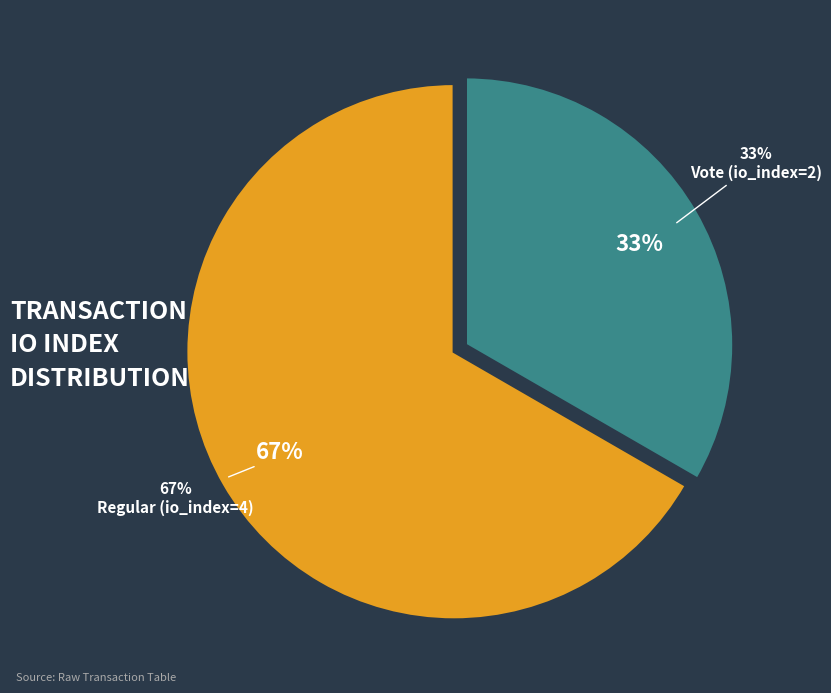

Count the number of slices in the pie.

2